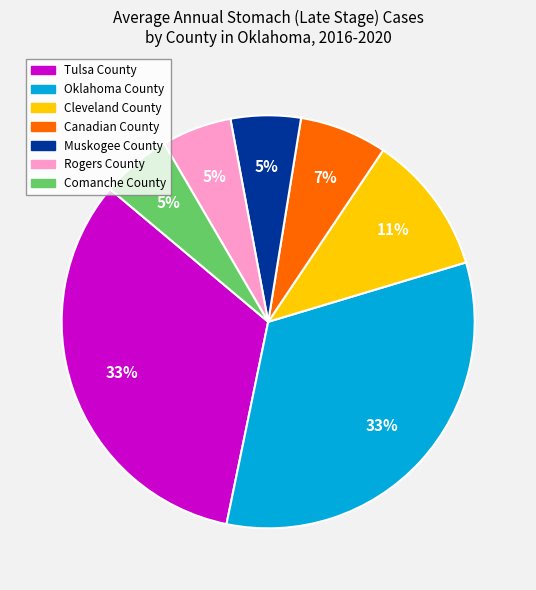

Count the number of slices in the pie.

7